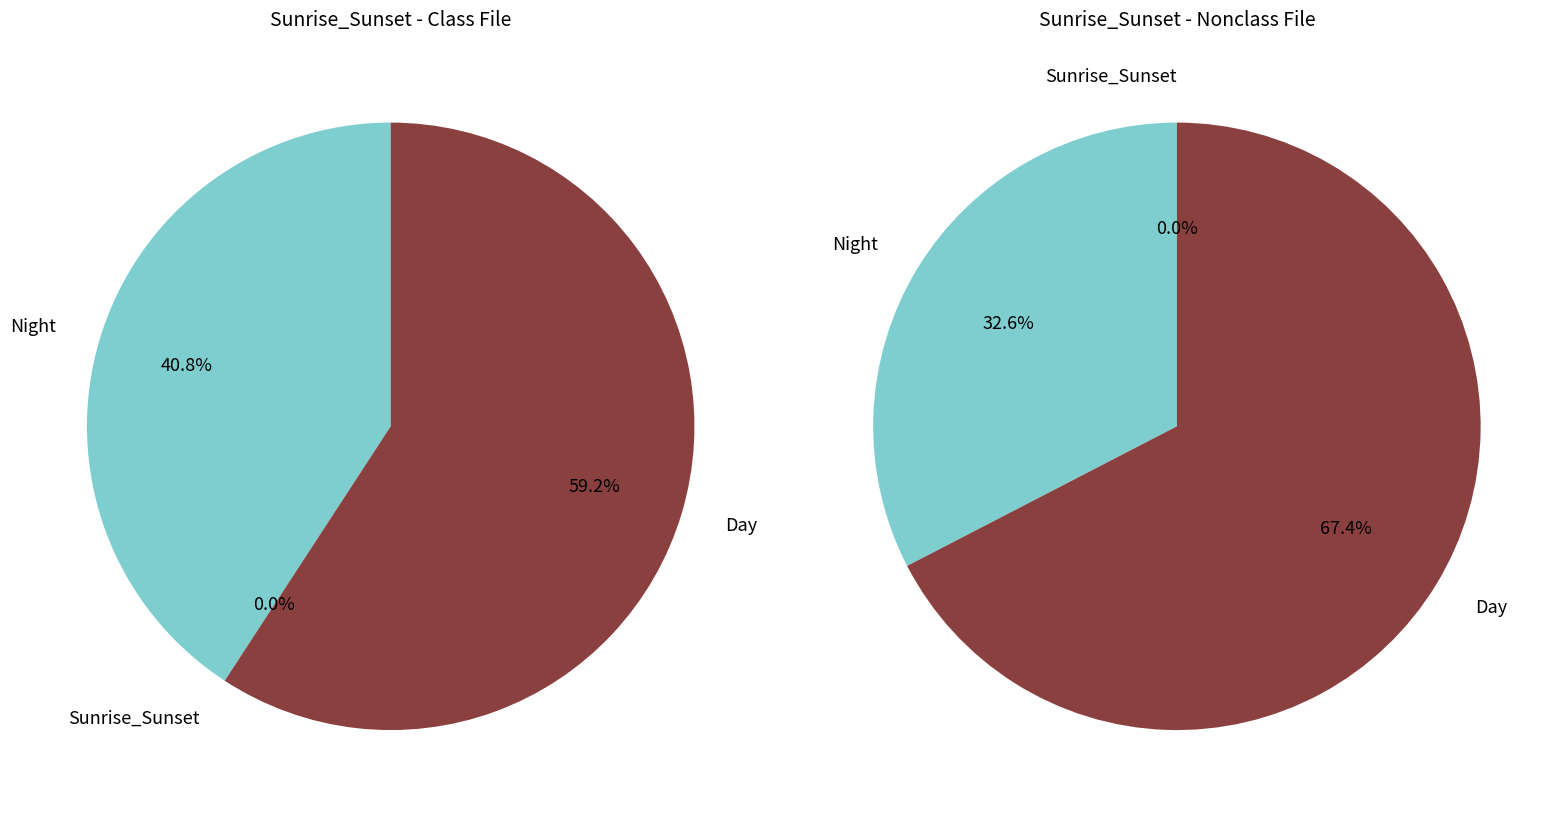

Is it true that 46 is 15% of the pie?

False